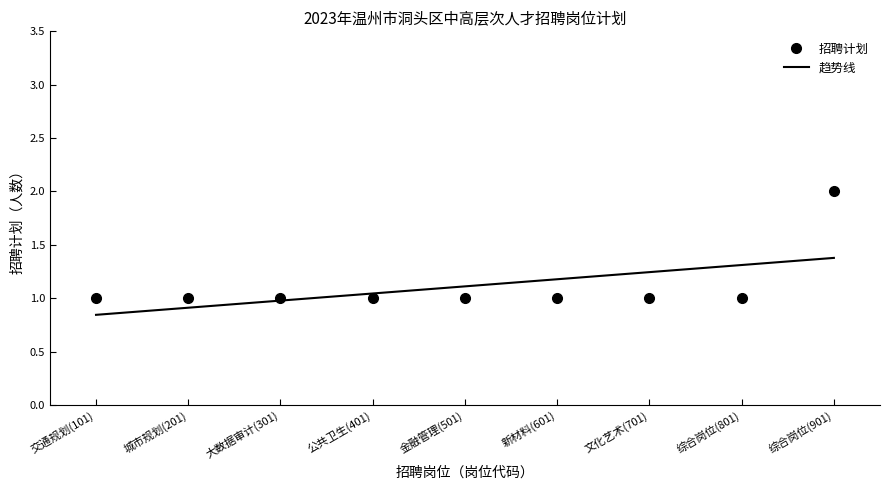

True or false: the data has more than 0 interior local peaks.

False